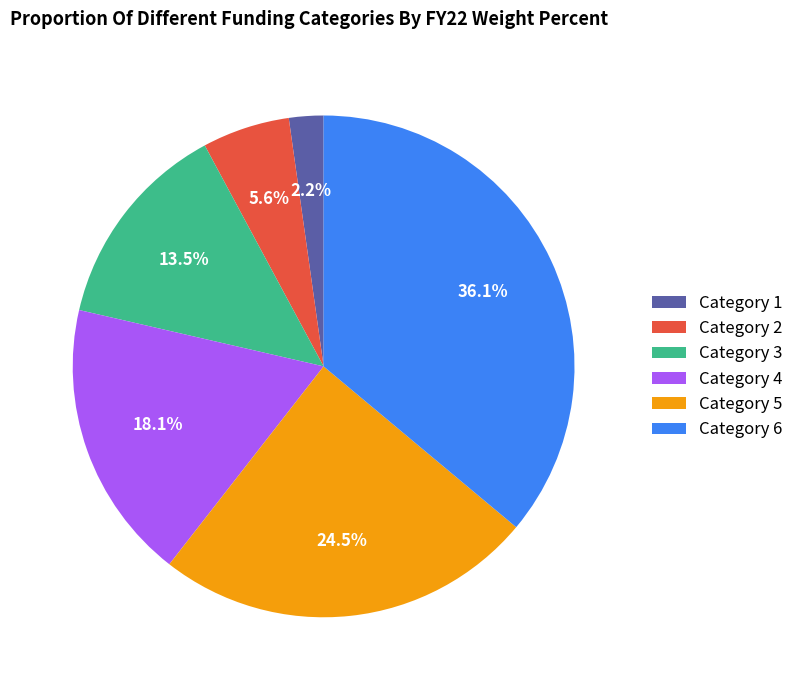

How many slices are in this pie chart?

6